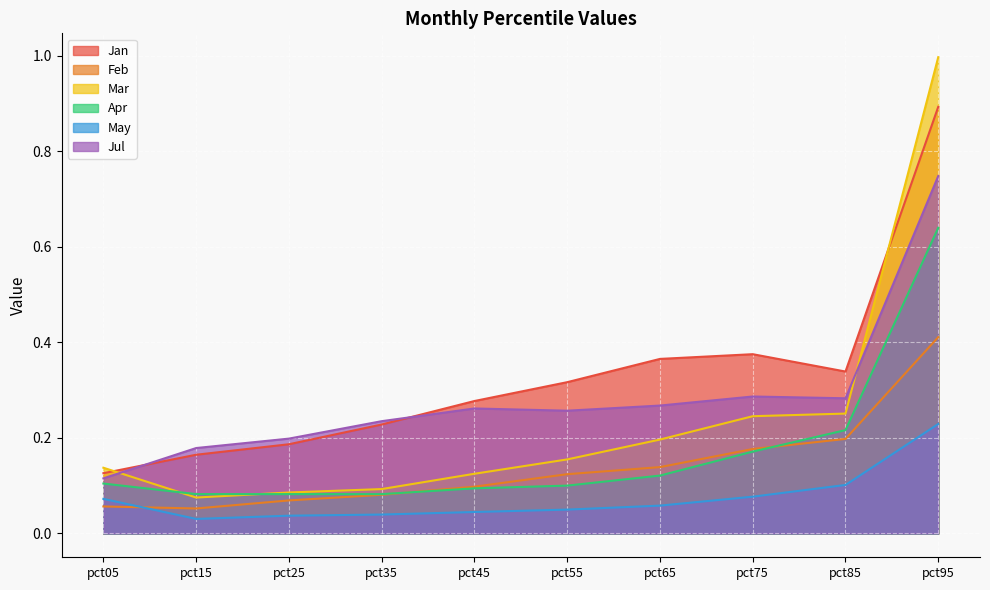

Is it true that Jan equals 0.2 at pct15?

True